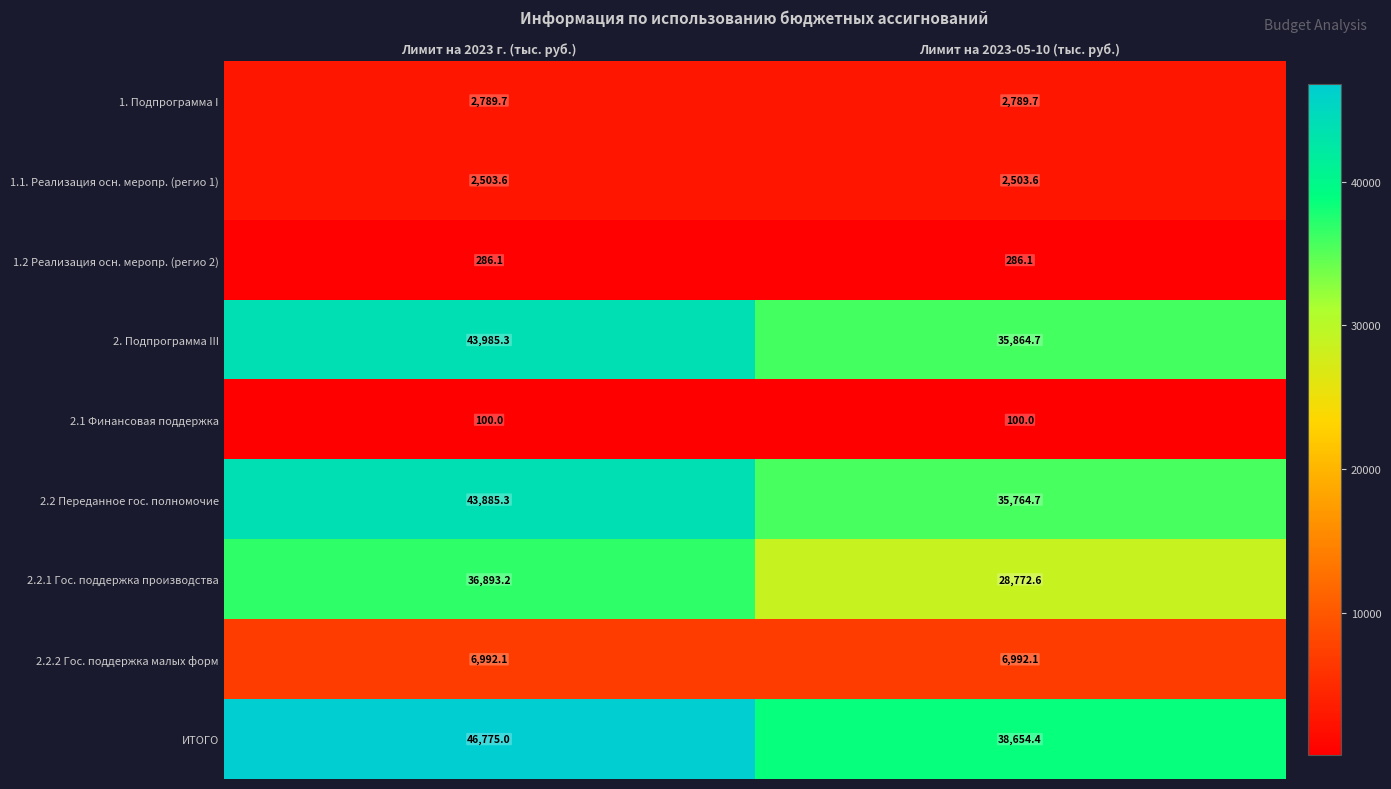

What is the sum of the 1.1. Реализация осн. меропр. (регио 1) values at Лимит на 2023-05-10 (тыс. руб.) and Лимит на 2023 г. (тыс. руб.)?

5007.2